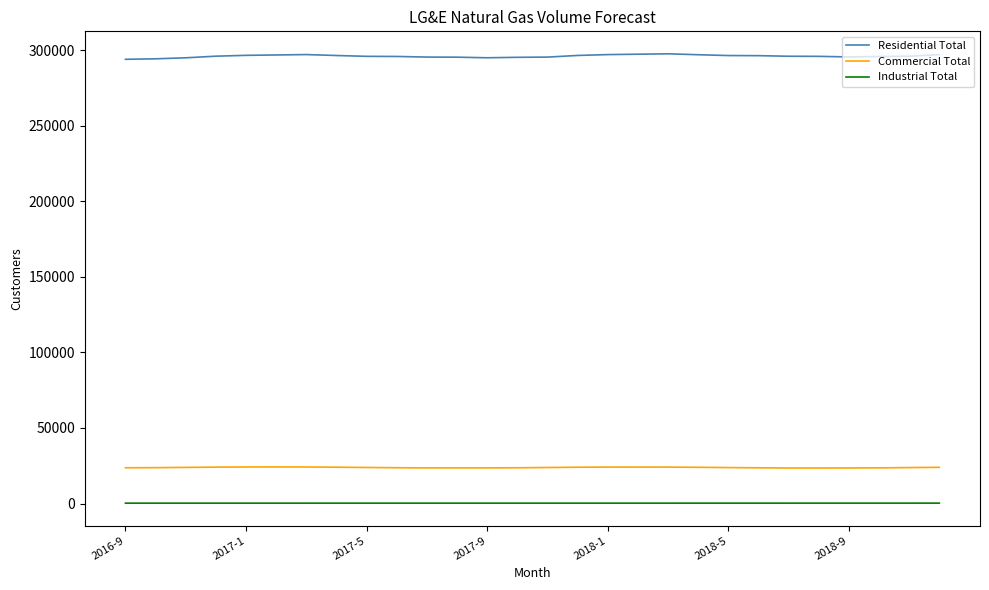

Which series has the largest range (max minus min)?

Residential Total